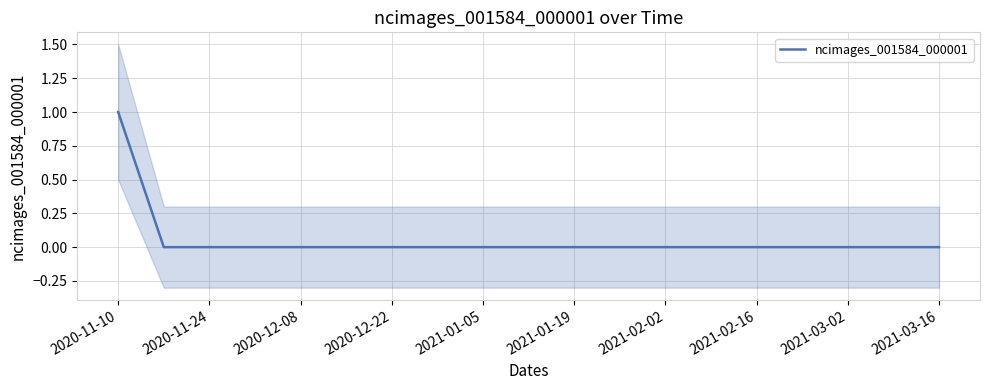

The value of ncimages_001584_000001 at 2021-03-02 is 0. True or false?

True